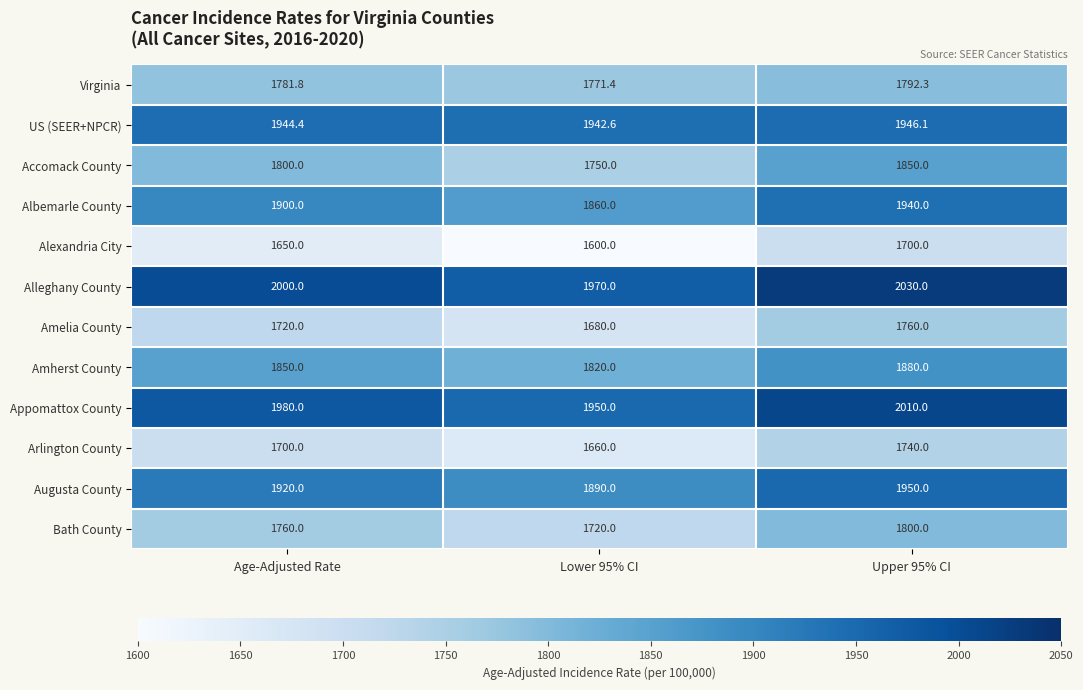

Is it true that Albemarle County equals 1860.0 at Lower 95% CI?

True